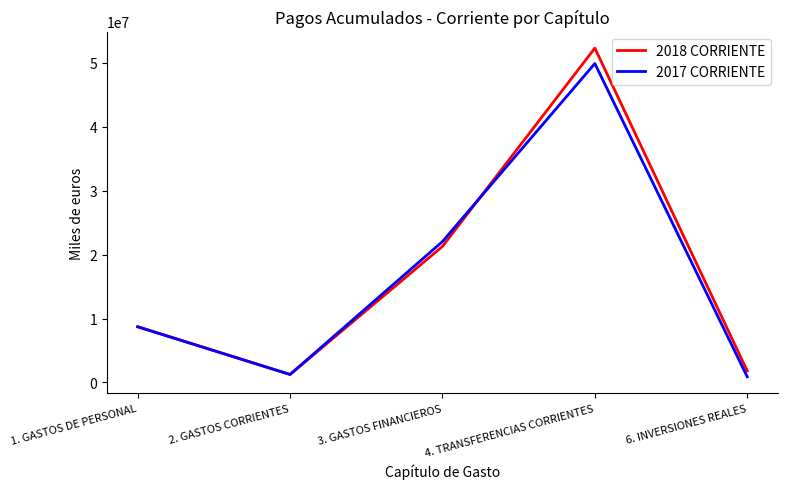

Which series ends up on top after the final intersection of 2018 CORRIENTE and 2017 CORRIENTE?

2018 CORRIENTE